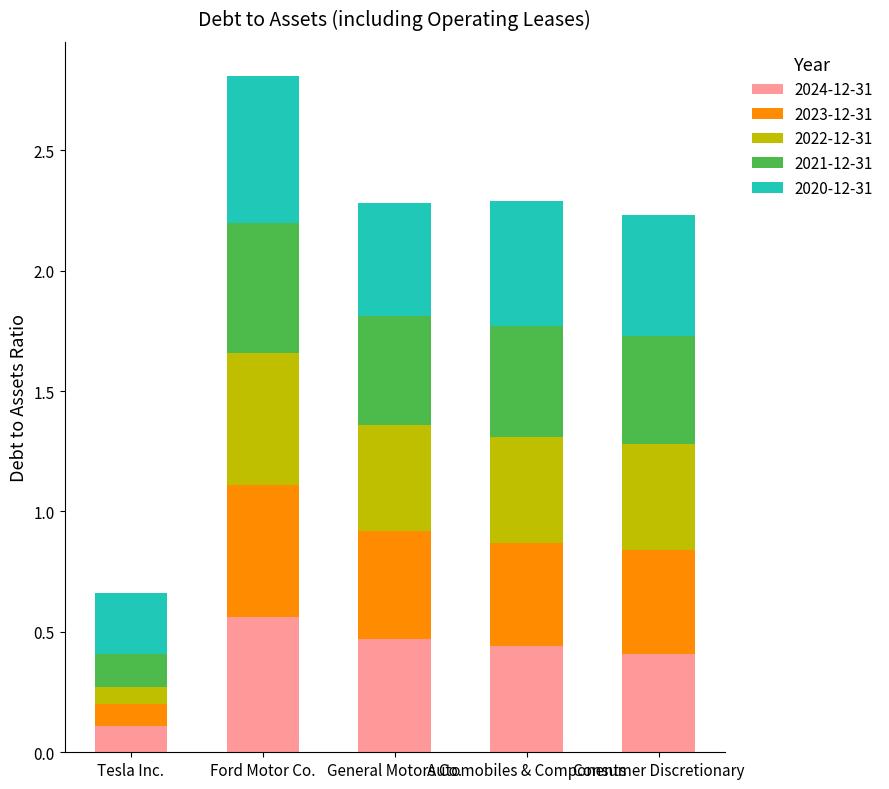

What are all the series names shown in the legend?

2024-12-31, 2023-12-31, 2022-12-31, 2021-12-31, 2020-12-31